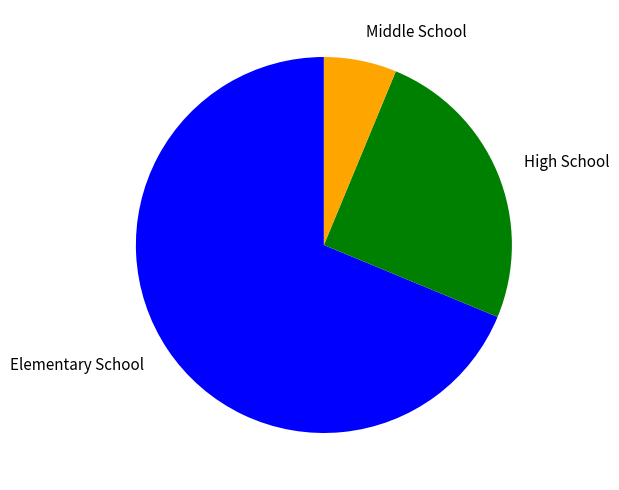

True or false: Middle School accounts for 6% of the total.

True